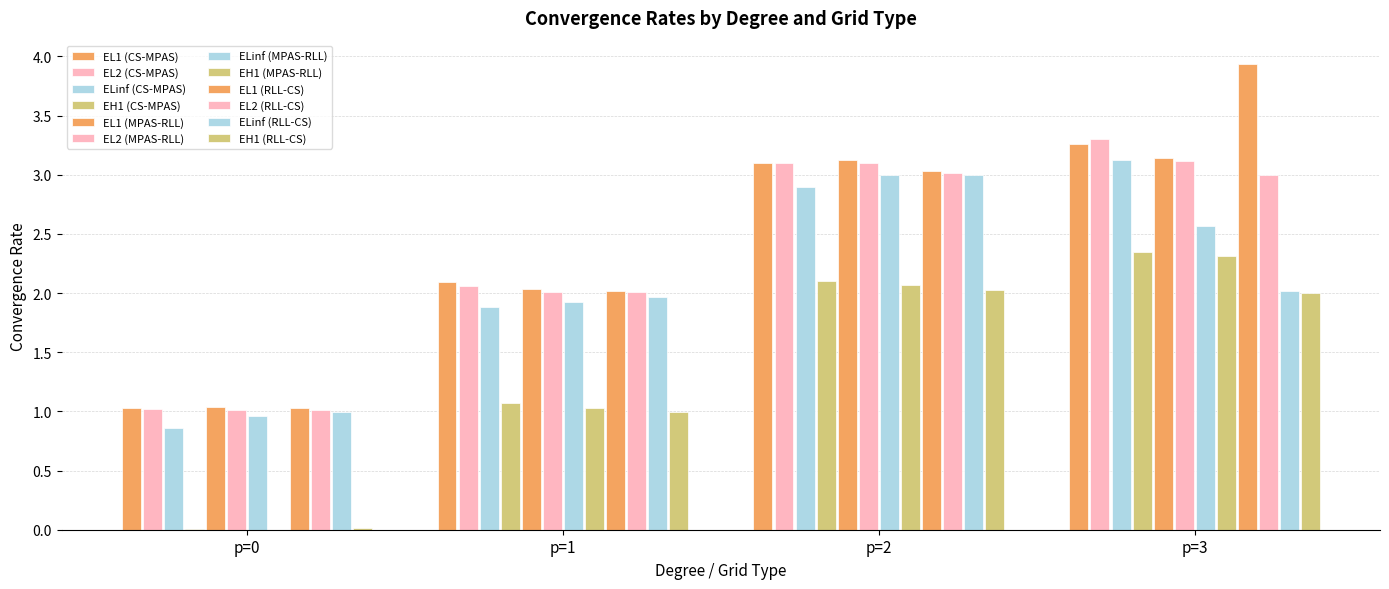

What is the value of the EL2 bar at the 3rd from the left?

1.0